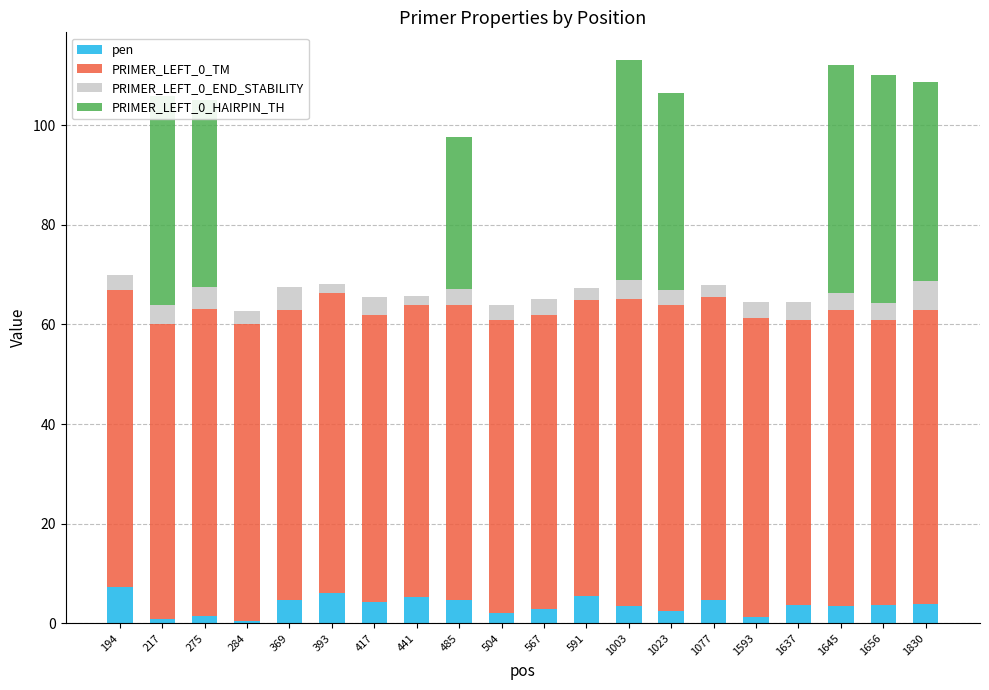

What is the total value across all series at 1830?

108.8